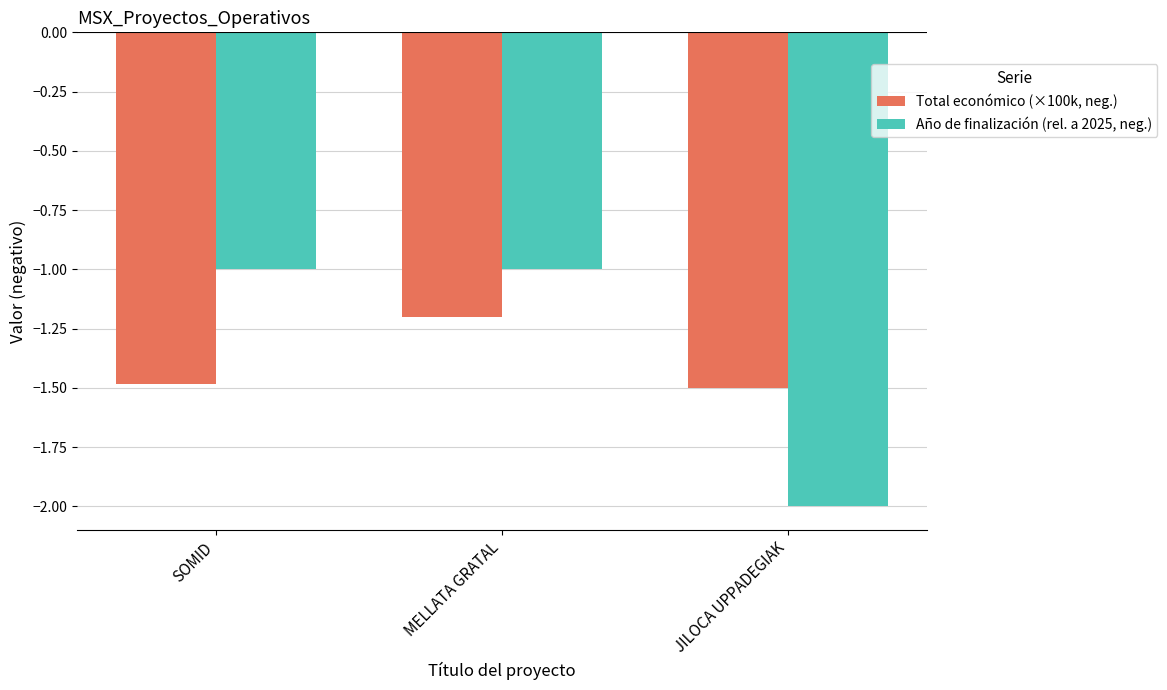

What is the label of the 3rd bar from the left?

JILOCA UPPADEGIAK